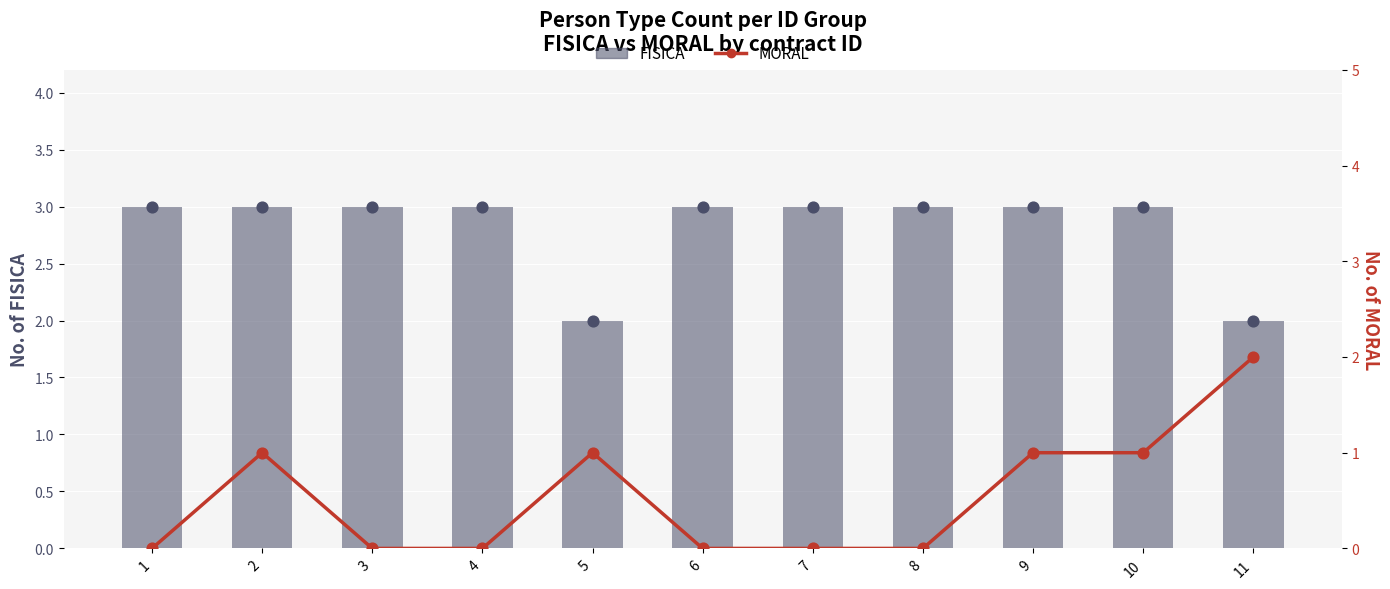

What is the total value across all series at 1?

3